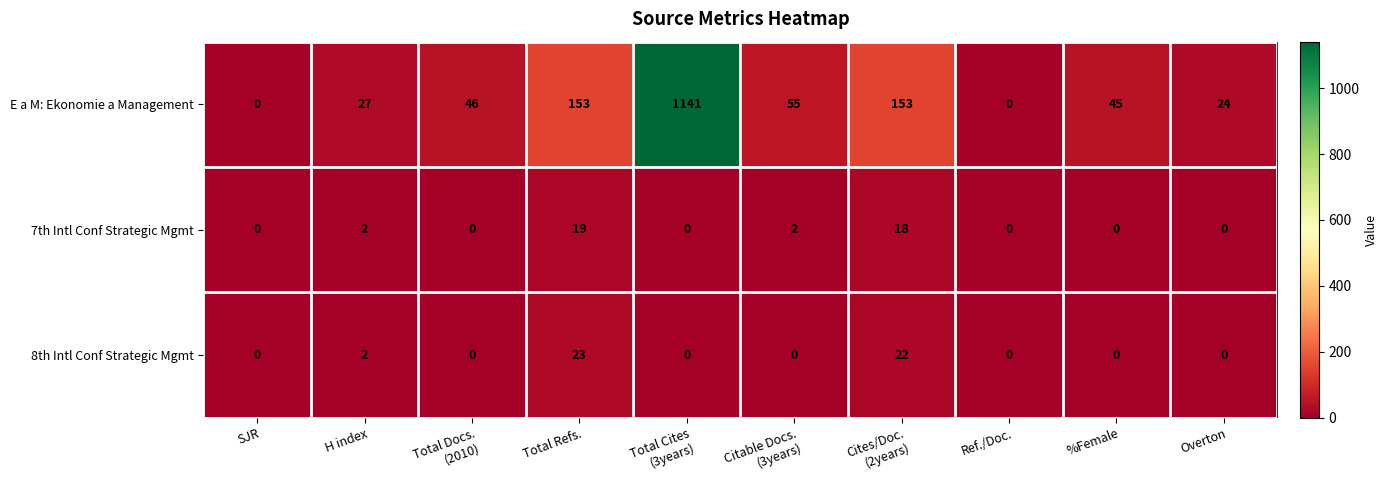

What is the difference between the highest and lowest values at Total Cites
(3years)?

1141